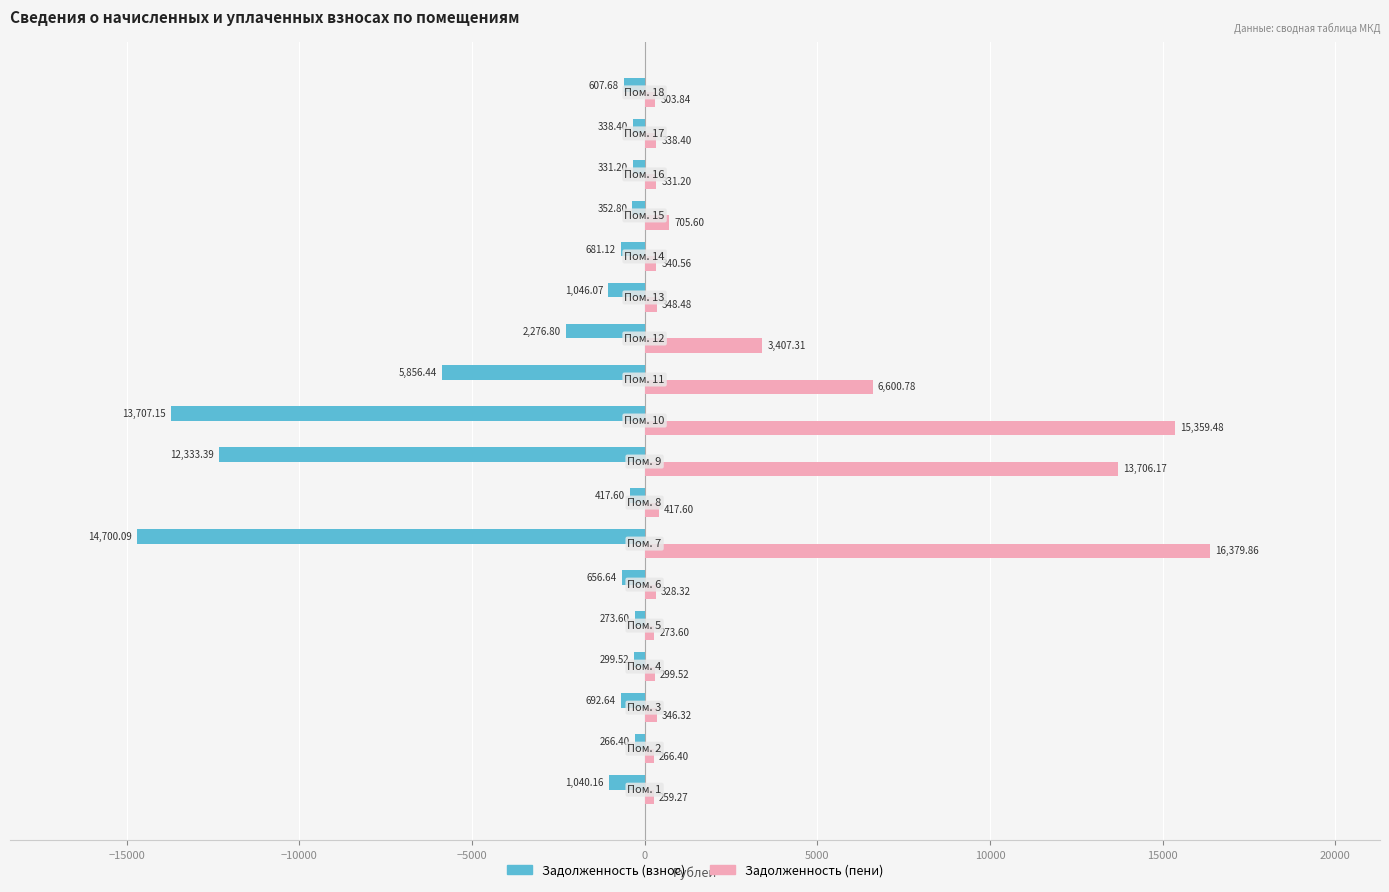

Which series has the largest total across all categories?

Задолженность (пени)